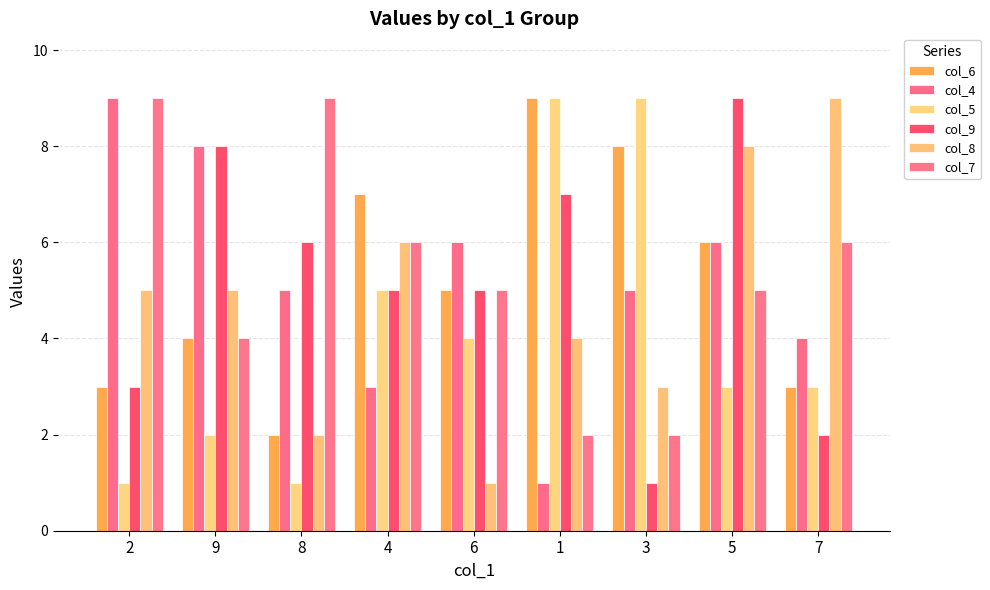

What is the average value of the col_7 series?

5